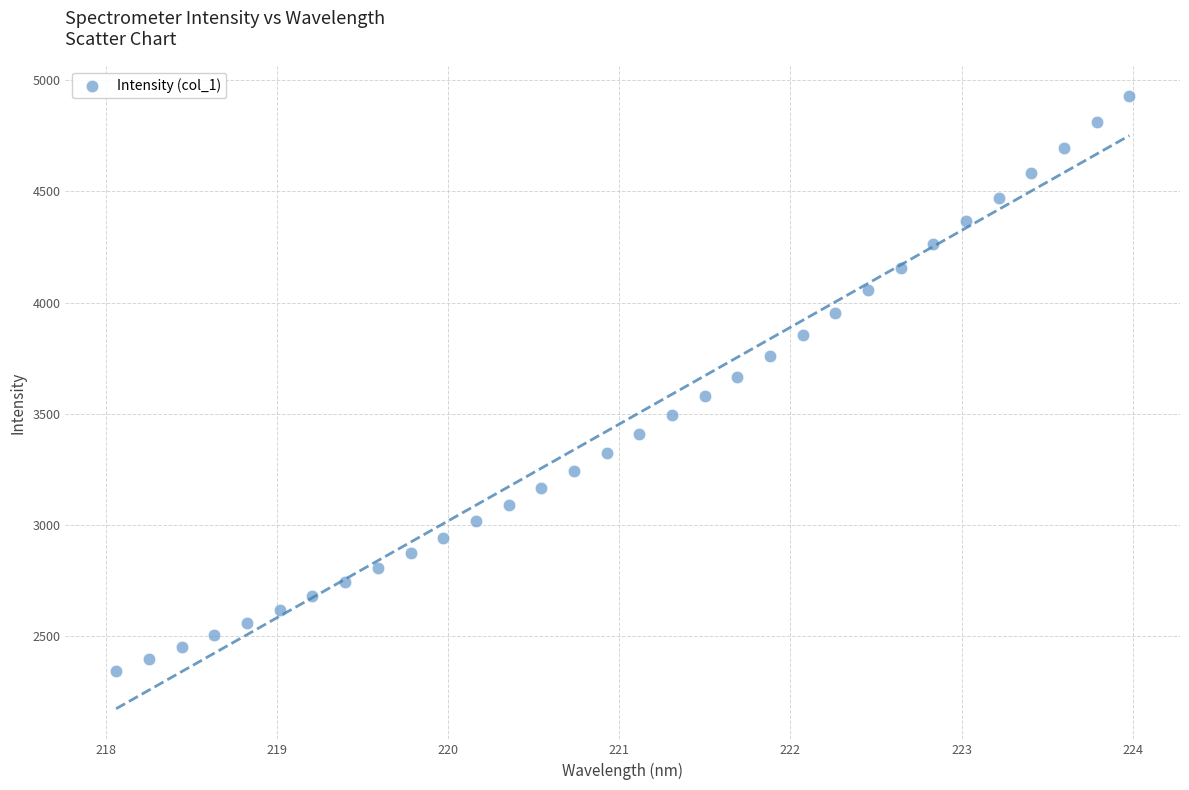

What is the range of Y values (max minus min)?

2582.1